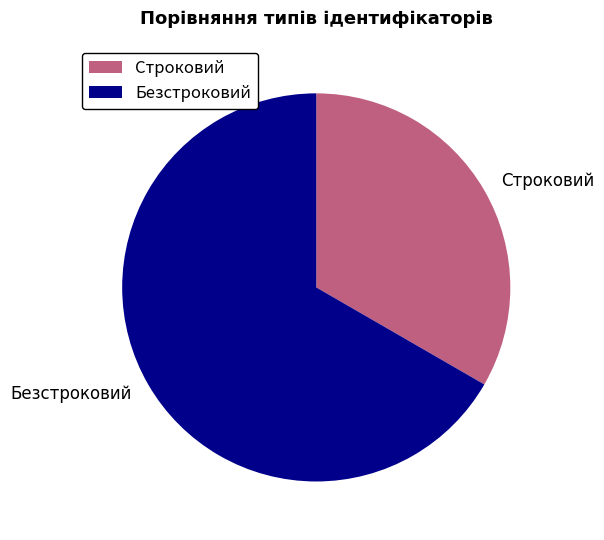

The Безстроковий slice represents 67% of the pie. True or false?

True